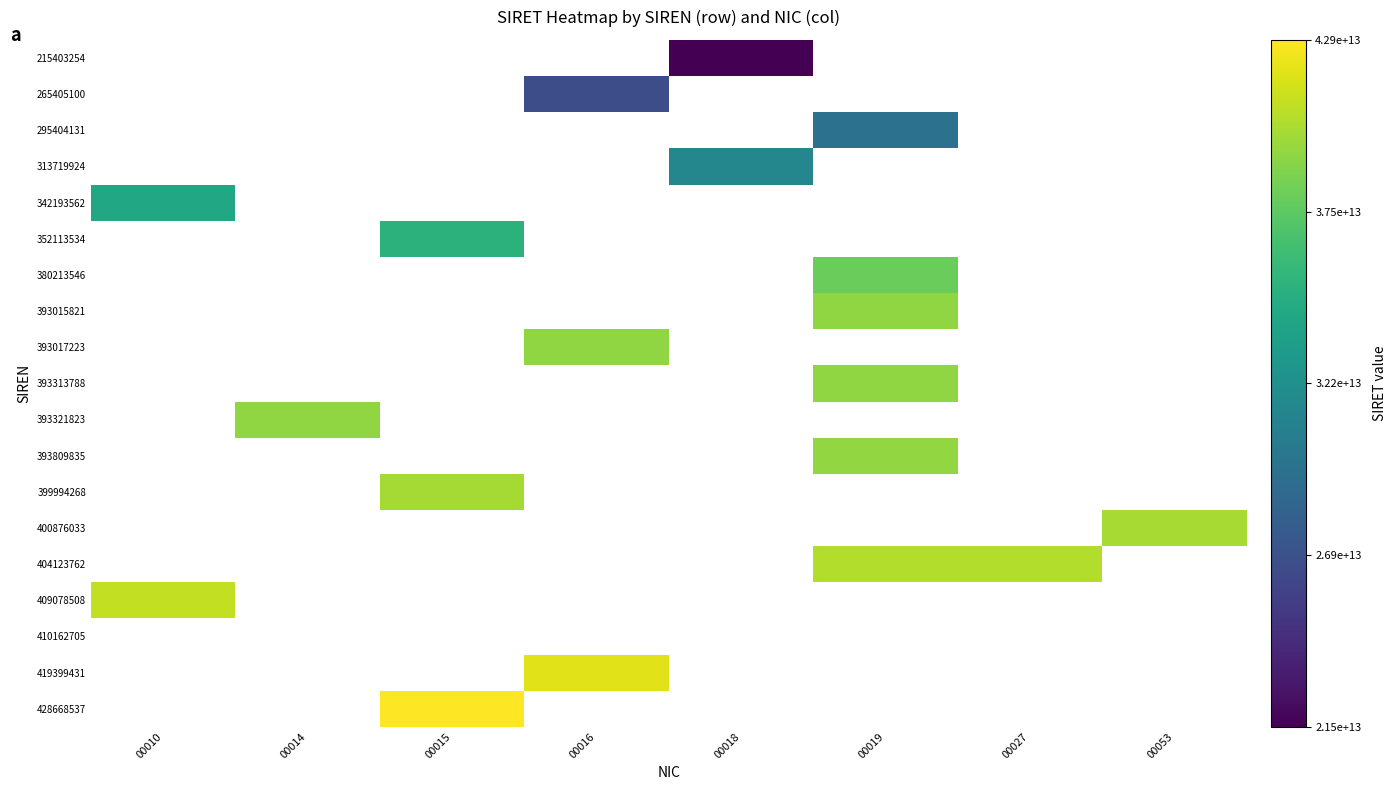

Which category has the highest value across all series?

00015